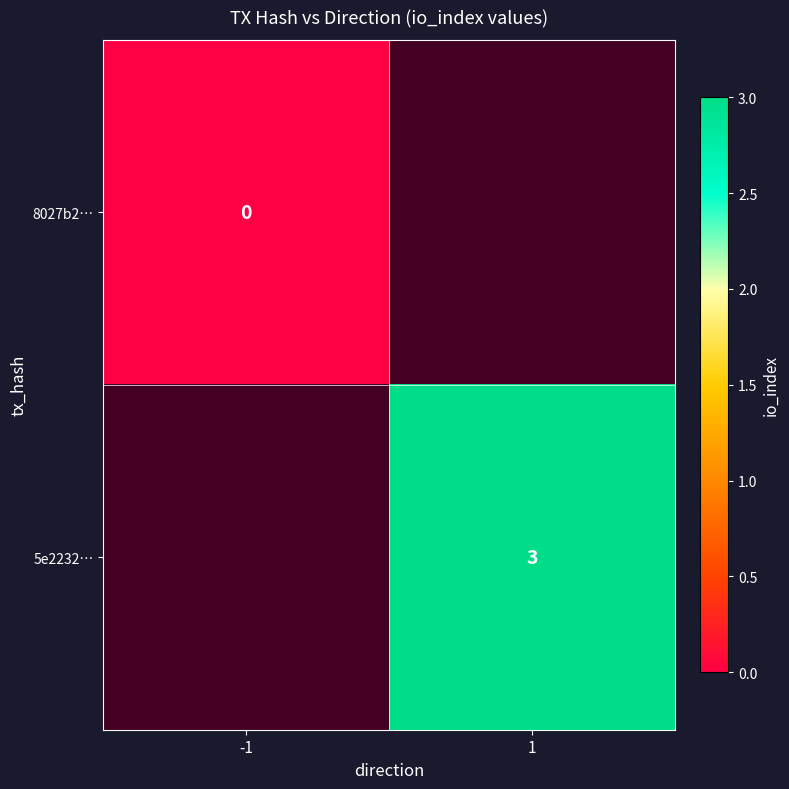

The value of 5e2232… at 1 is 1. True or false?

False